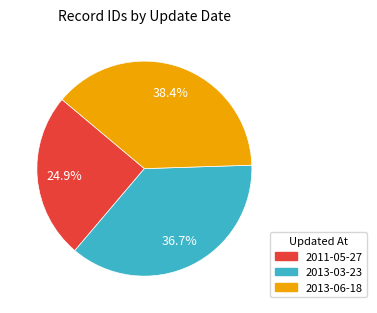

How many segments does this pie chart have?

3